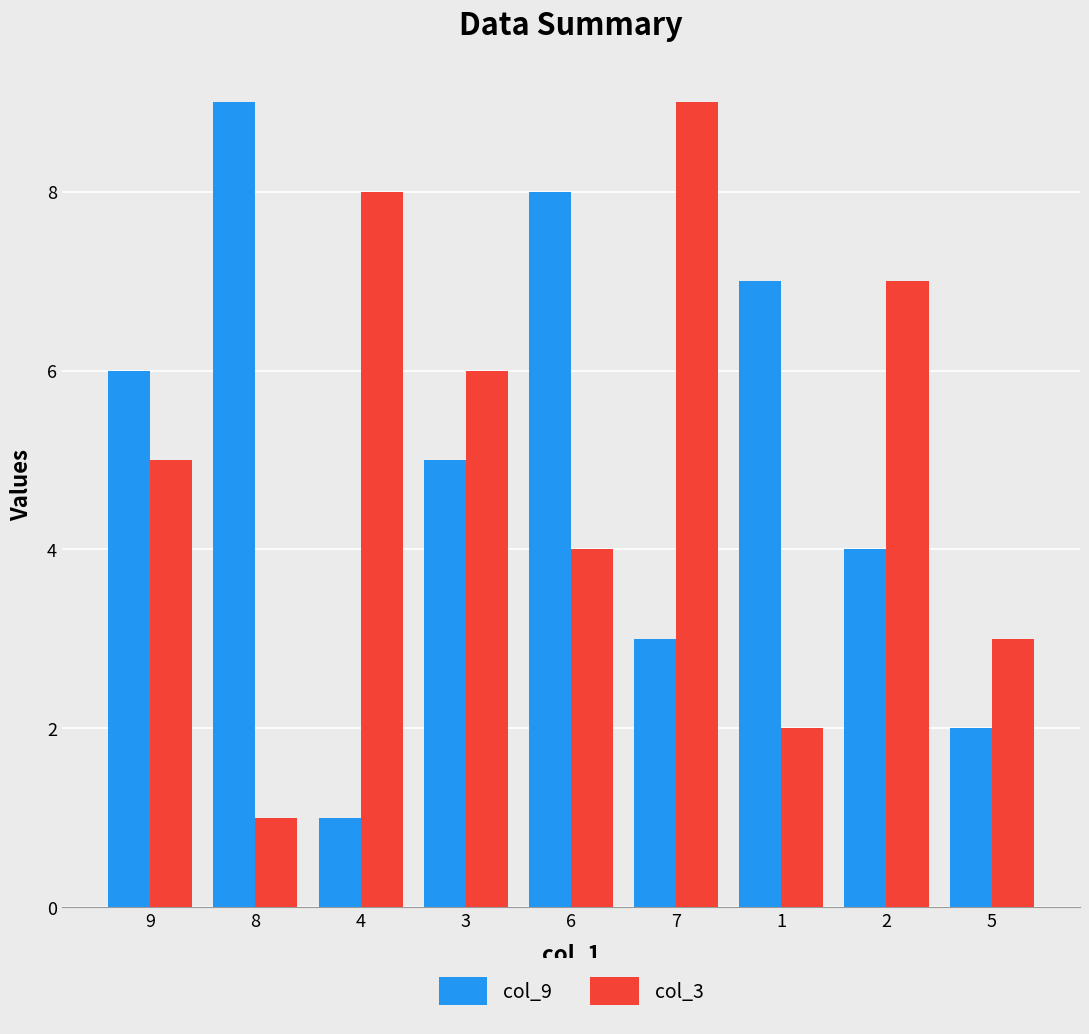

The value of col_9 at 6 is 12. True or false?

False